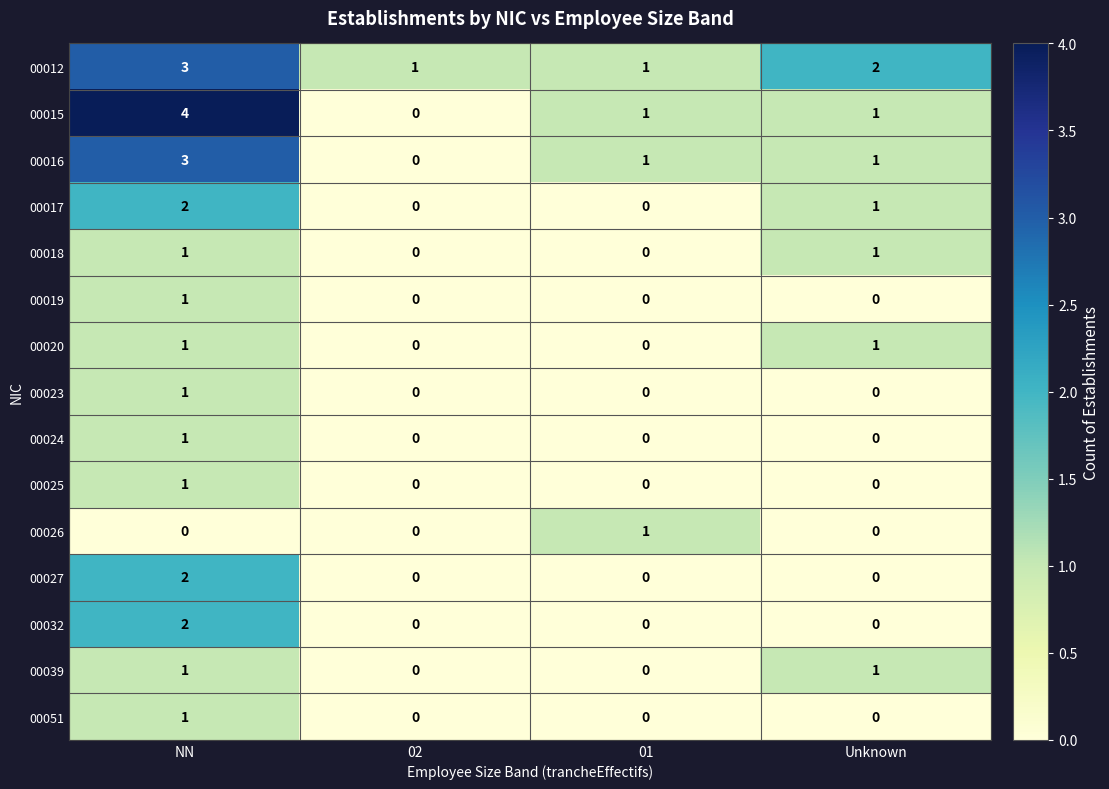

The 00018 series shows 1 at Unknown. True or false?

True